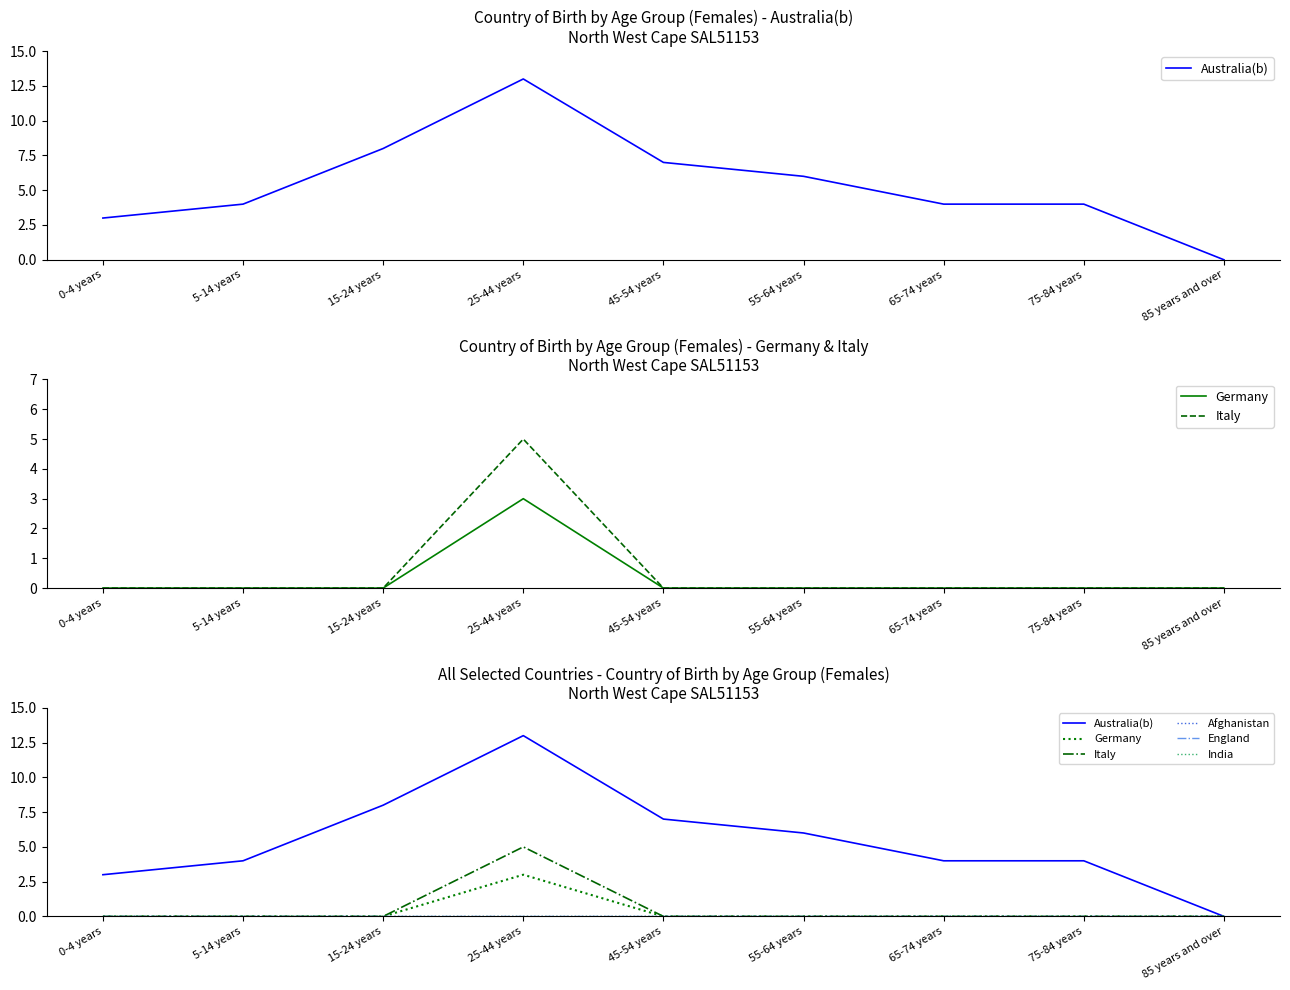

The value of Italy at 5-14 years is 0. True or false?

True